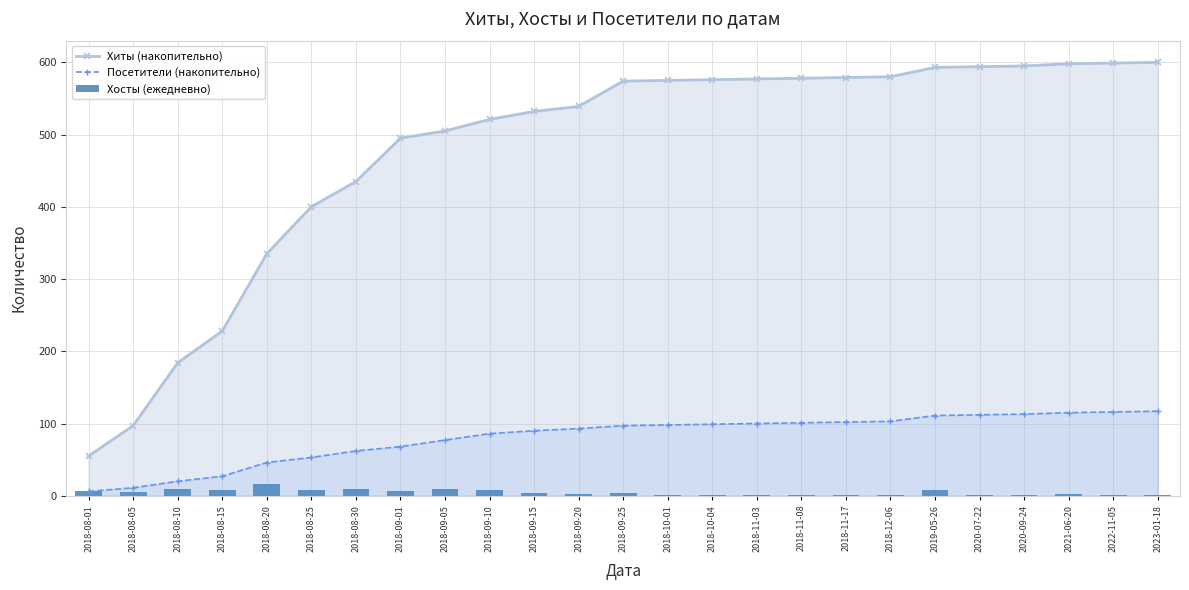

True or false: Хиты (накопительно) has a value of 495 at 2018-09-01.

True